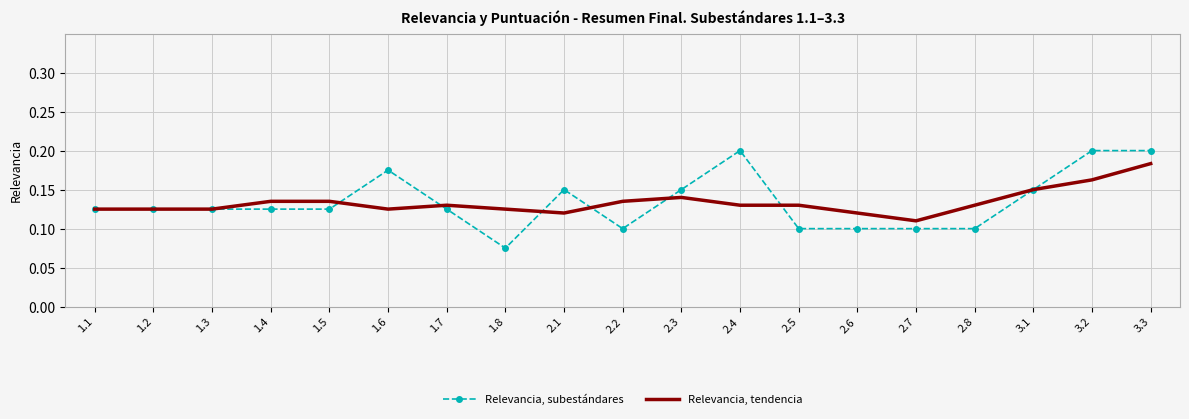

True or false: Relevancia, tendencia has a value of 0.1 at 2.2.

True